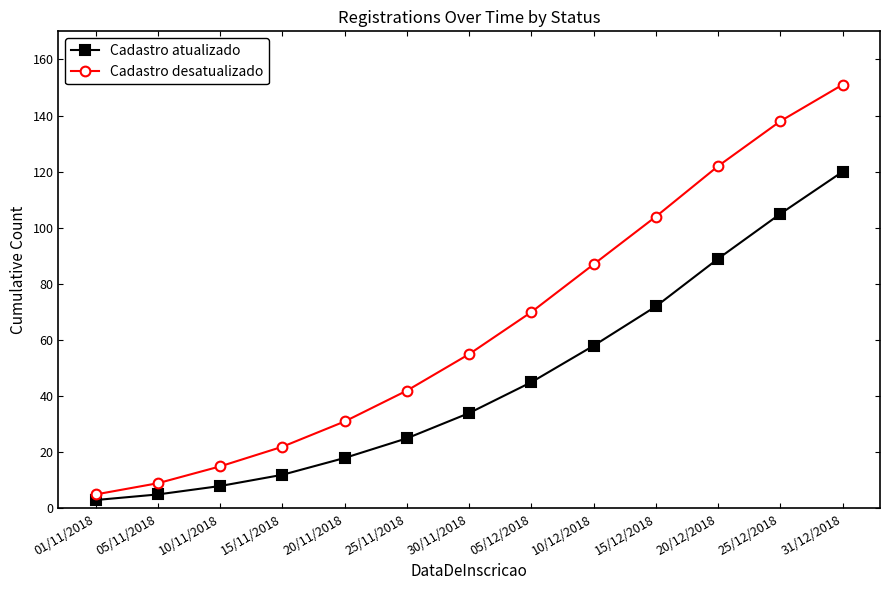

What is the difference between the maximum and minimum values in the Cadastro desatualizado series?

146